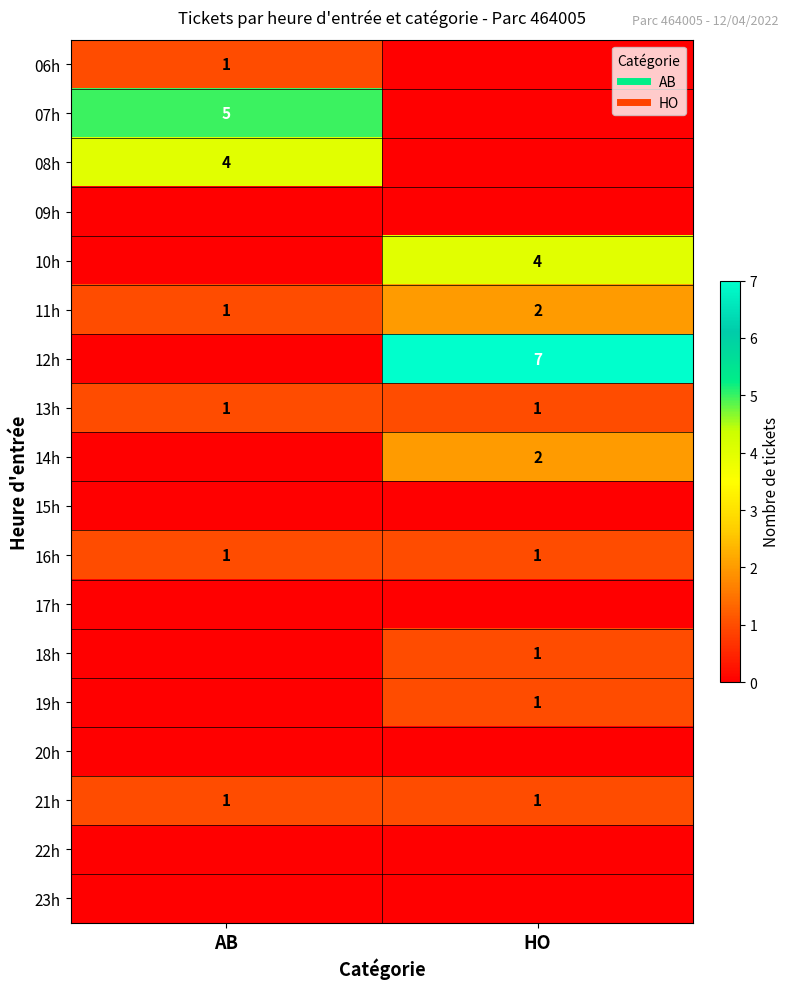

How many data points does each series have?

2